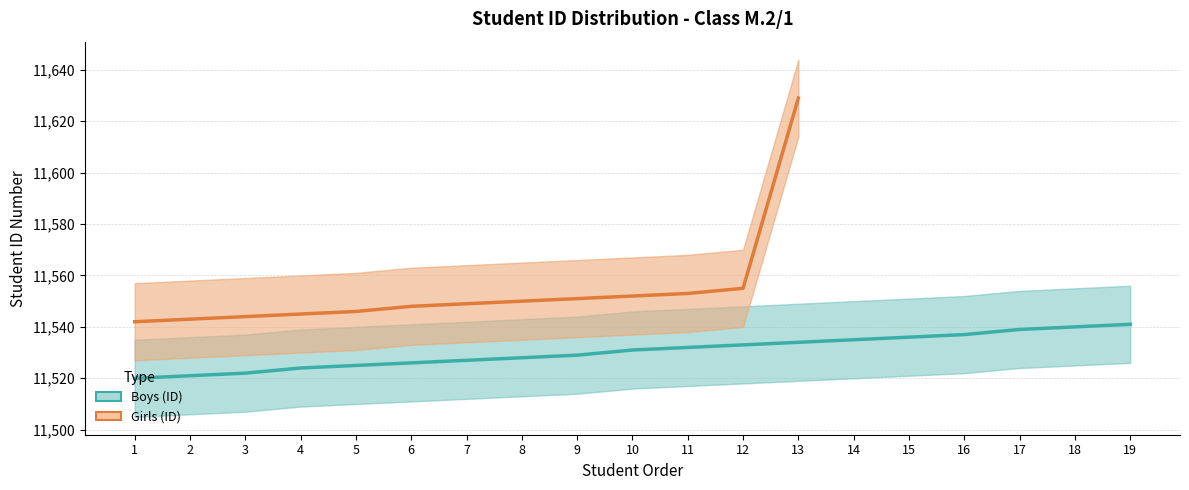

What is the sum of all Boys (ID) values?

219080.0